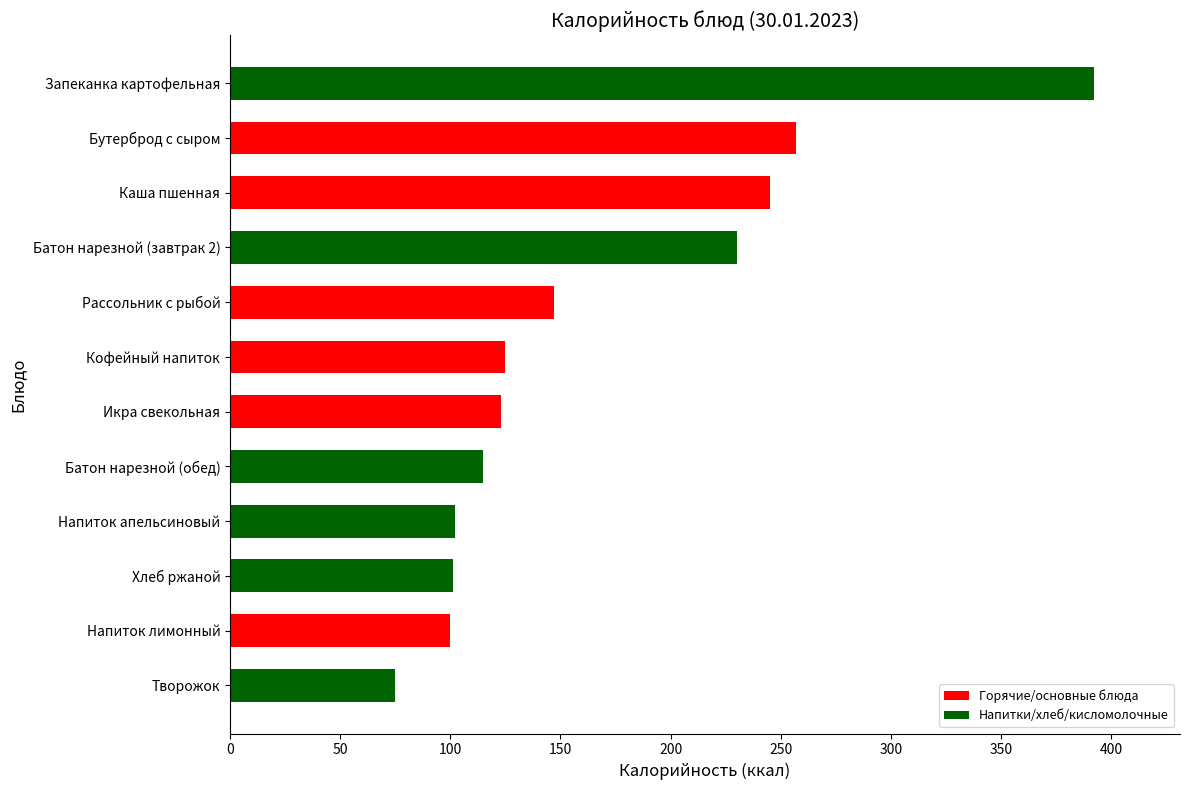

True or false: the data shows 446 at Бутерброд с сыром.

False